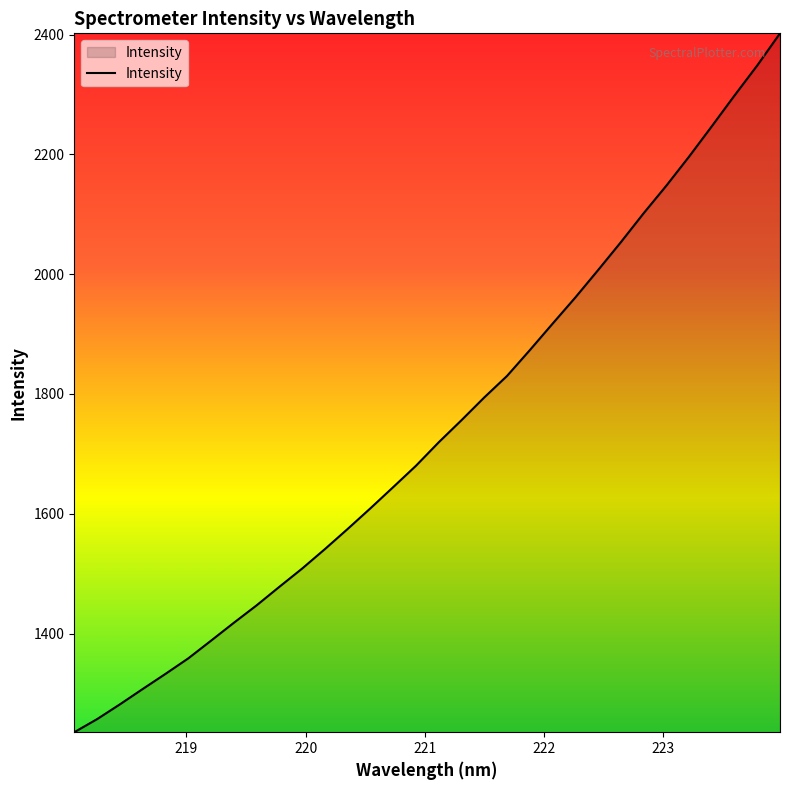

What is the greatest value displayed?

2402.0